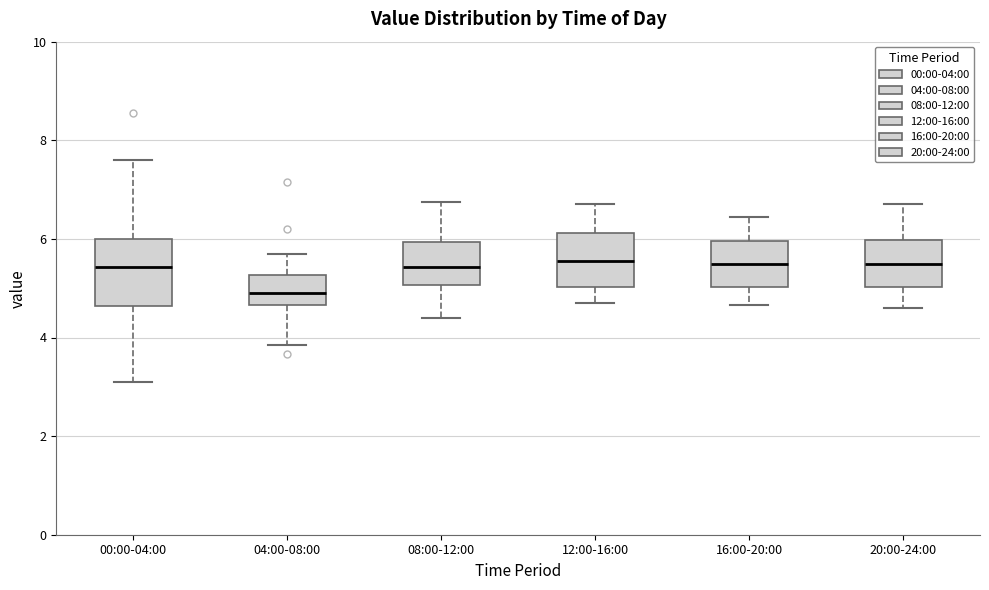

Which box's median line is the lowest?

04:00-08:00